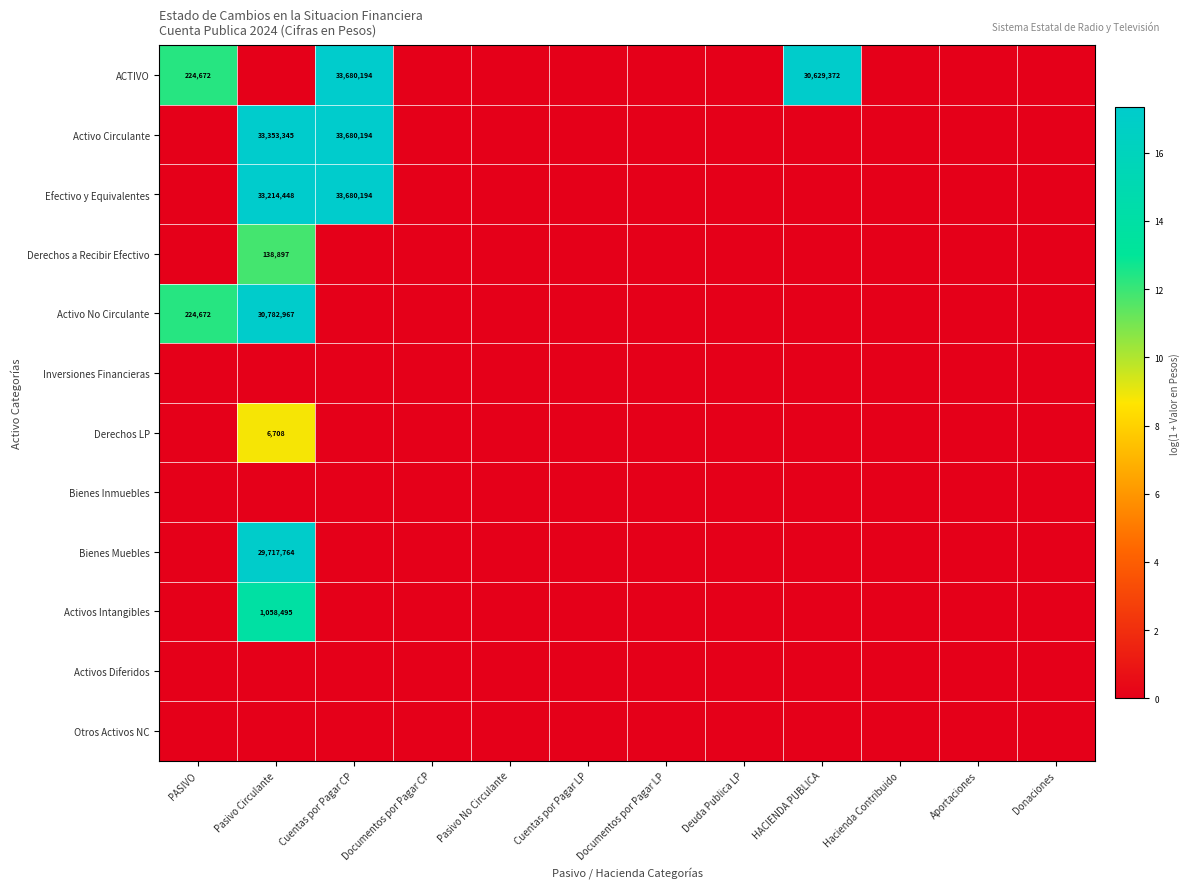

The ACTIVO series shows 56385270 at Cuentas por Pagar CP. True or false?

False